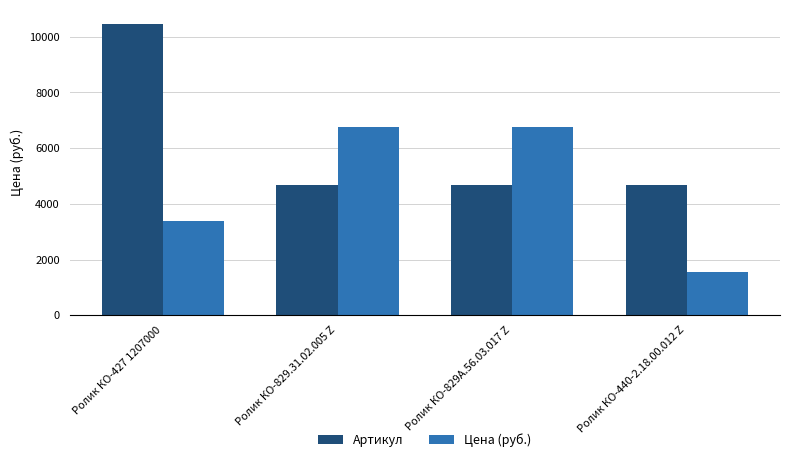

Rank the series by their average value, from lowest to highest.

Цена (руб.), Артикул